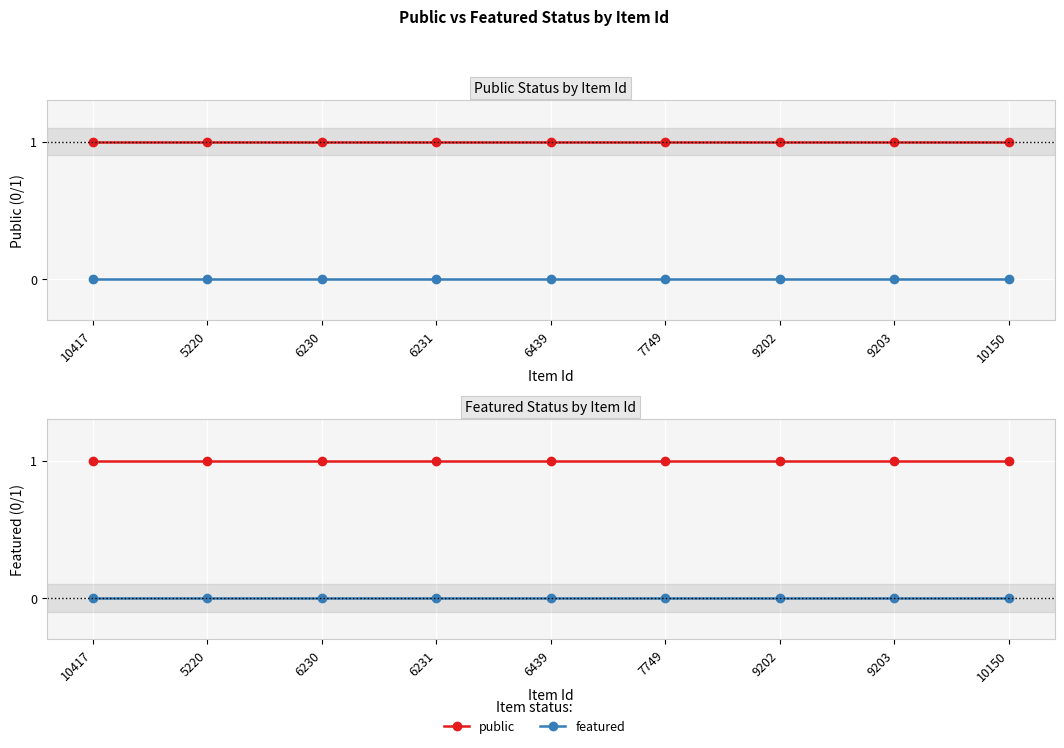

Rank the series by their maximum value, from highest to lowest.

public, featured